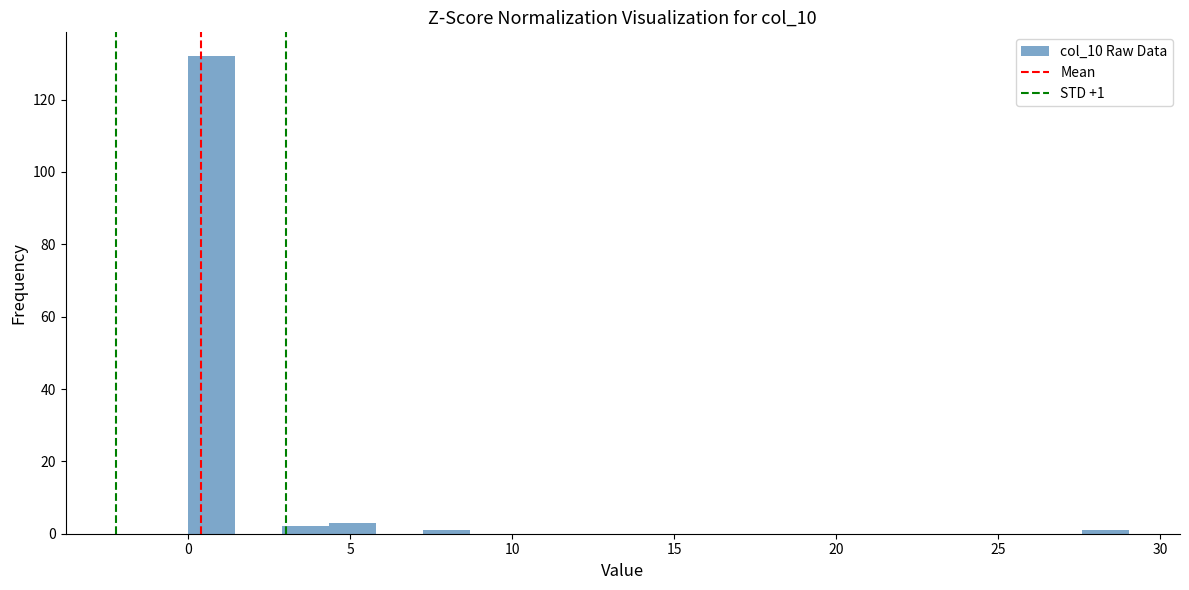

Around what value on the x-axis is the tallest bar? Give the approximate position of its centre, as read against the axis.

0.5